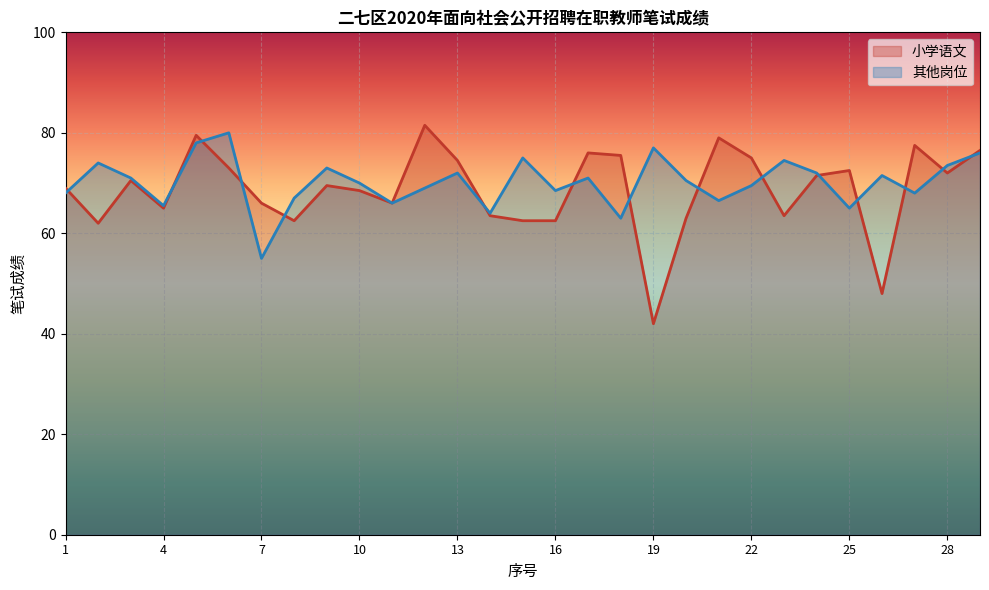

At how many categories does at least one series exceed 58?

29